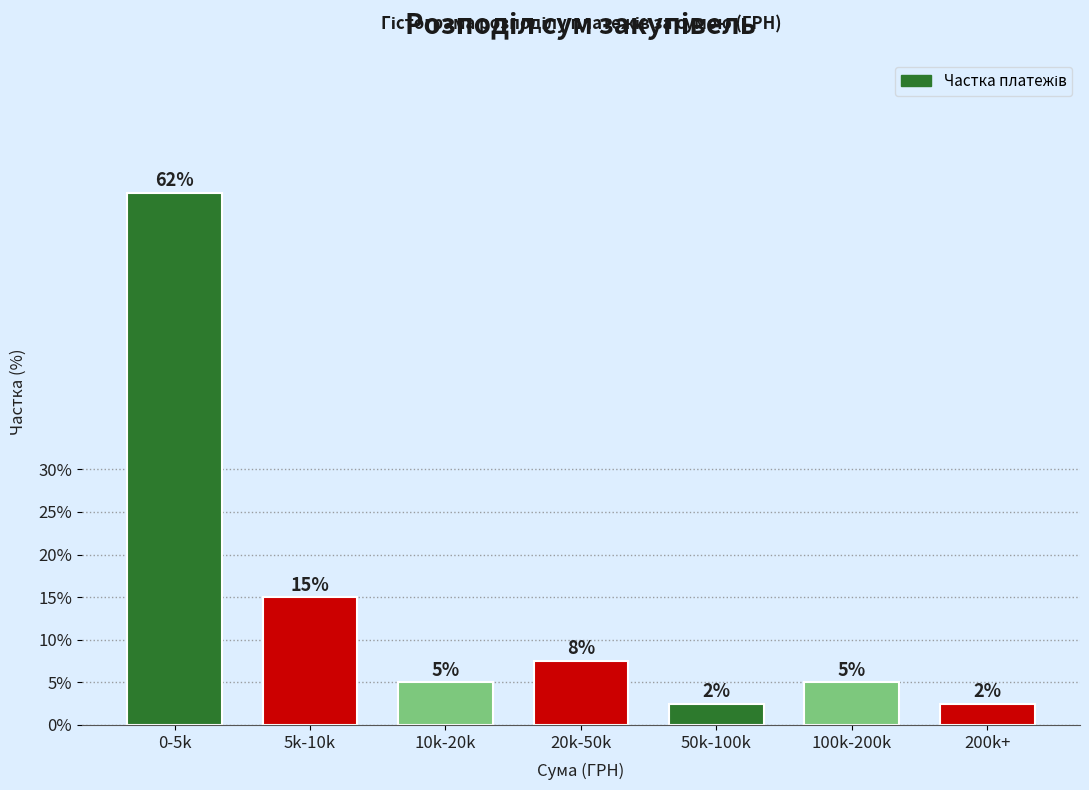

How many bars are there in total?

7